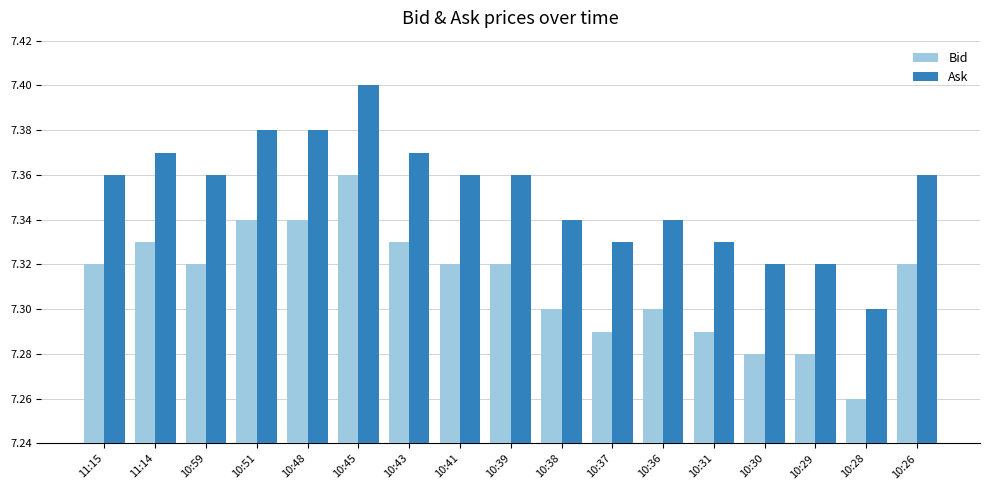

The value of Bid at 10:36 is 7.3. True or false?

True